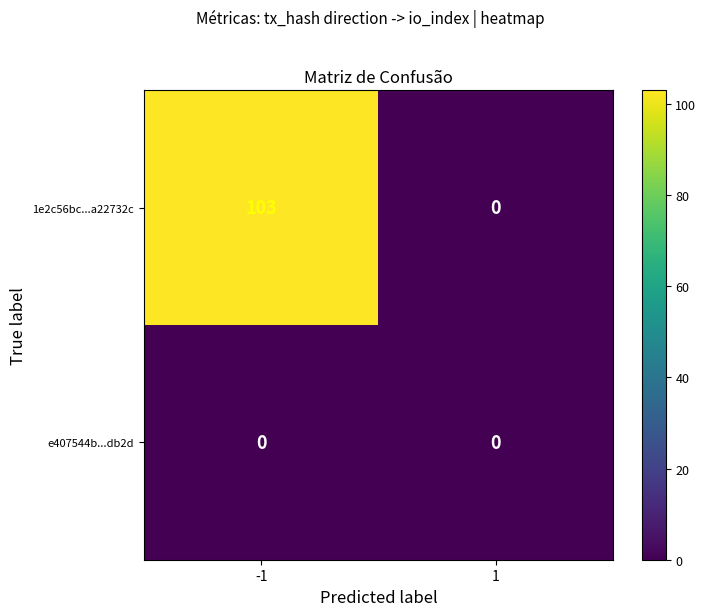

Which series has the largest total across all categories?

1e2c56bc...a22732c